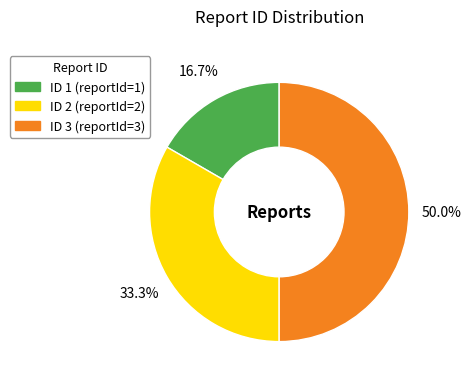

Which category has the smallest portion of the pie?

1